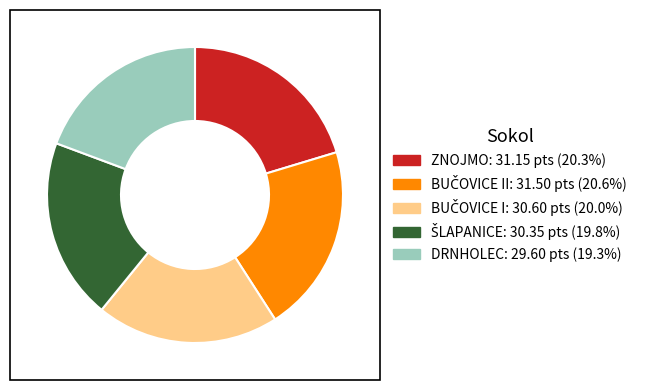

Is there any slice that represents more than half of the pie?

No